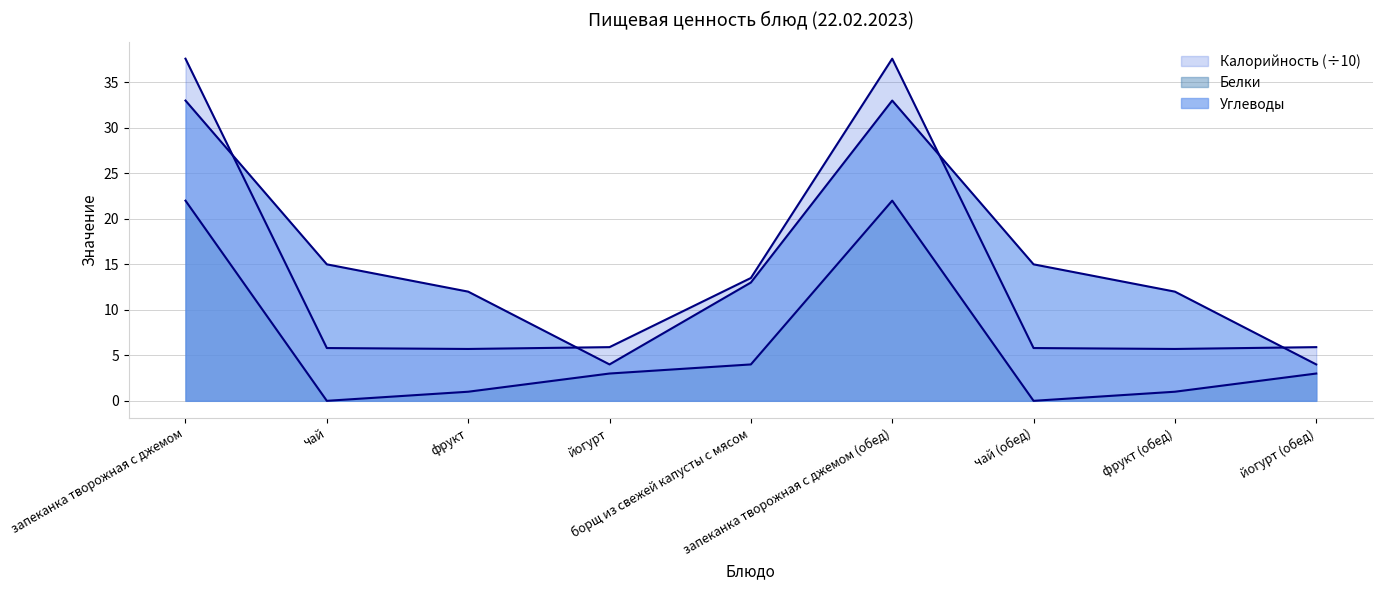

Where does the Углеводы series first go above 13?

запеканка творожная с джемом